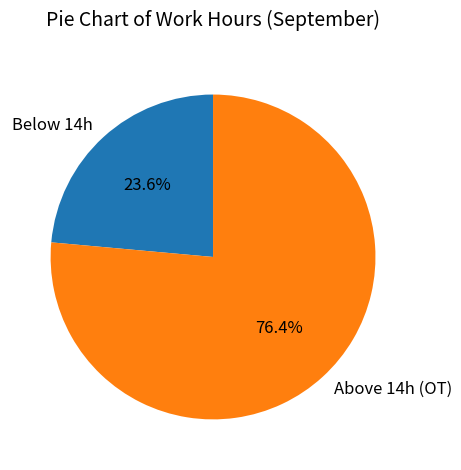

To the nearest percent, what is the difference between the largest and smallest slice percentages?

53%